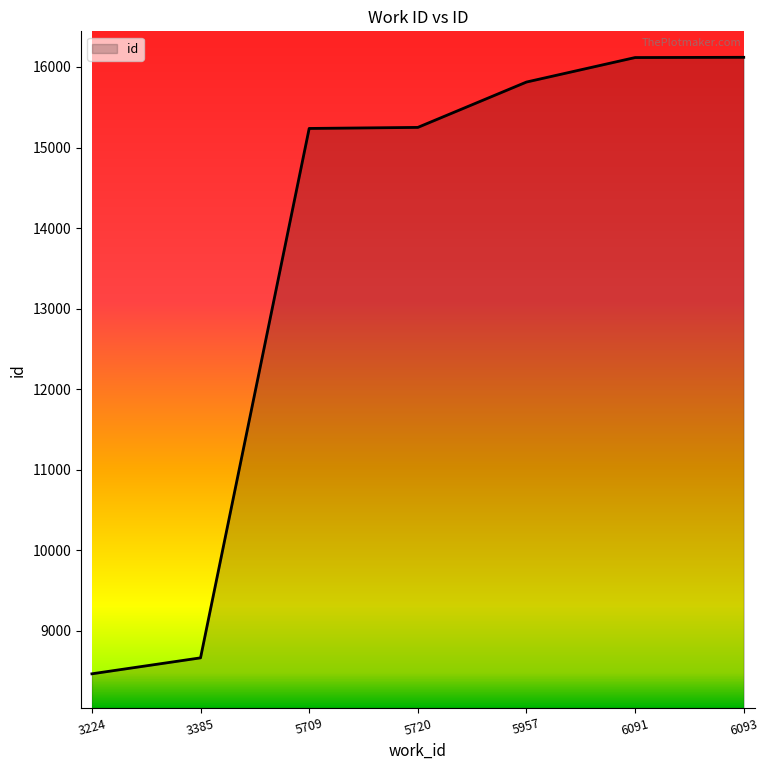

What value does the data have at 6091?

16117